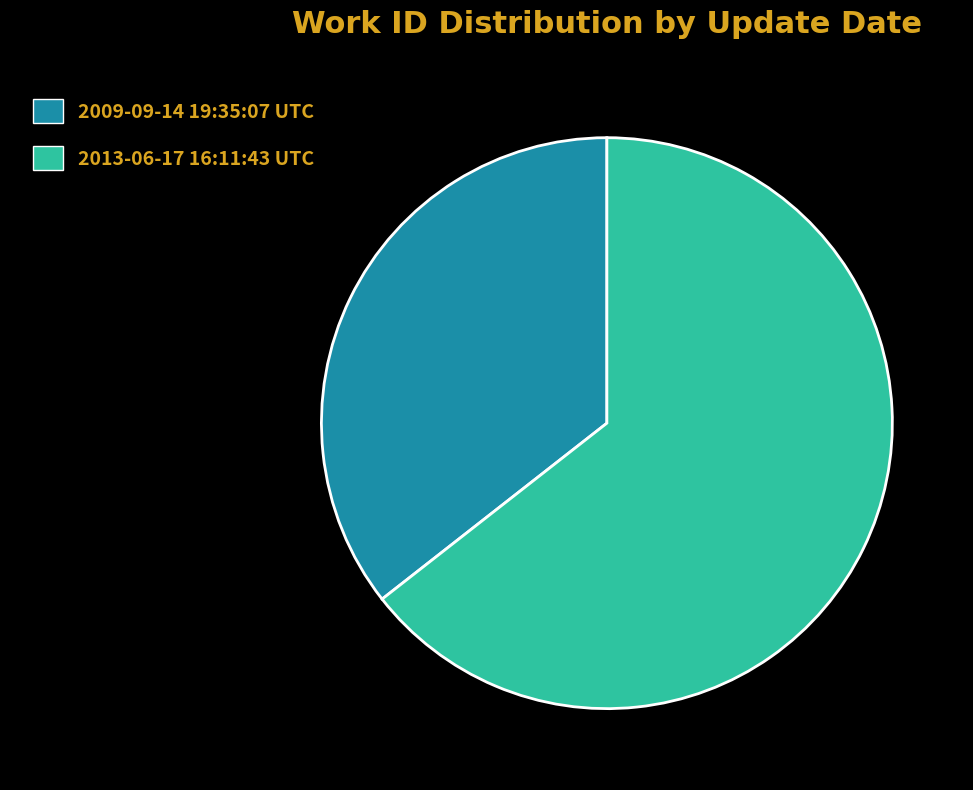

Does any single category account for the majority?

Yes